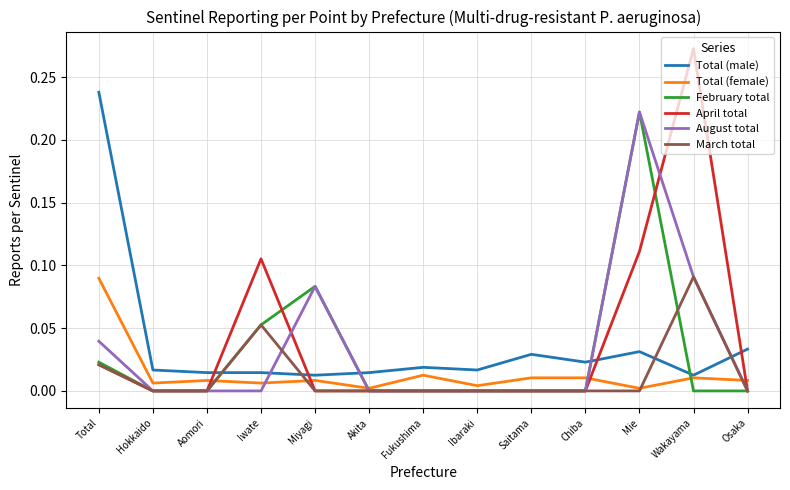

Is the value of April total at Saitama greater than the value of Total (female) at Osaka?

No